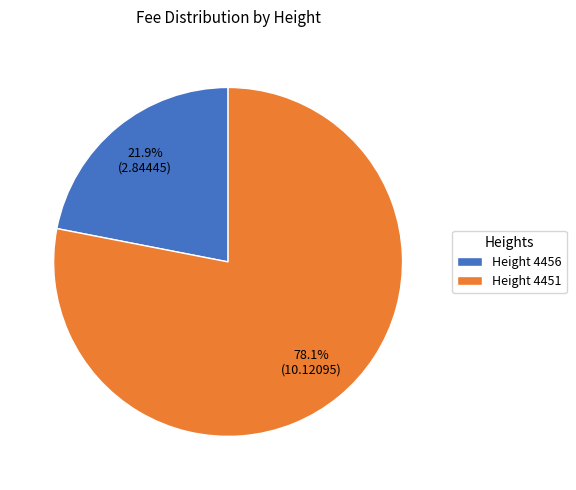

How much of the chart is everything except Height 4451?

21.9%